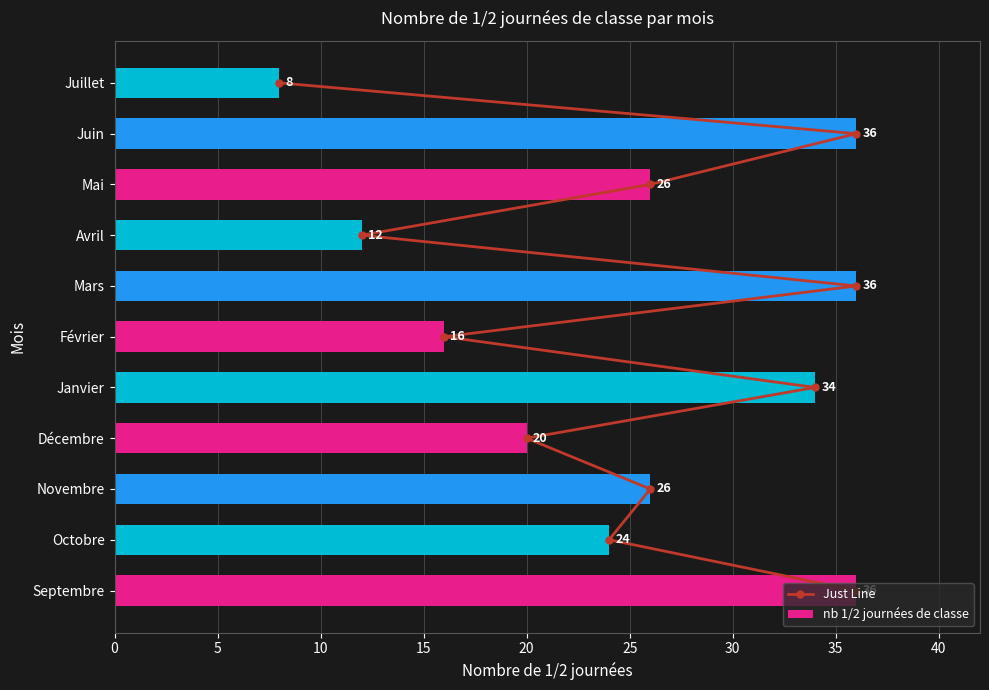

The value of nb 1/2 journées de classe at Octobre is 24. True or false?

True